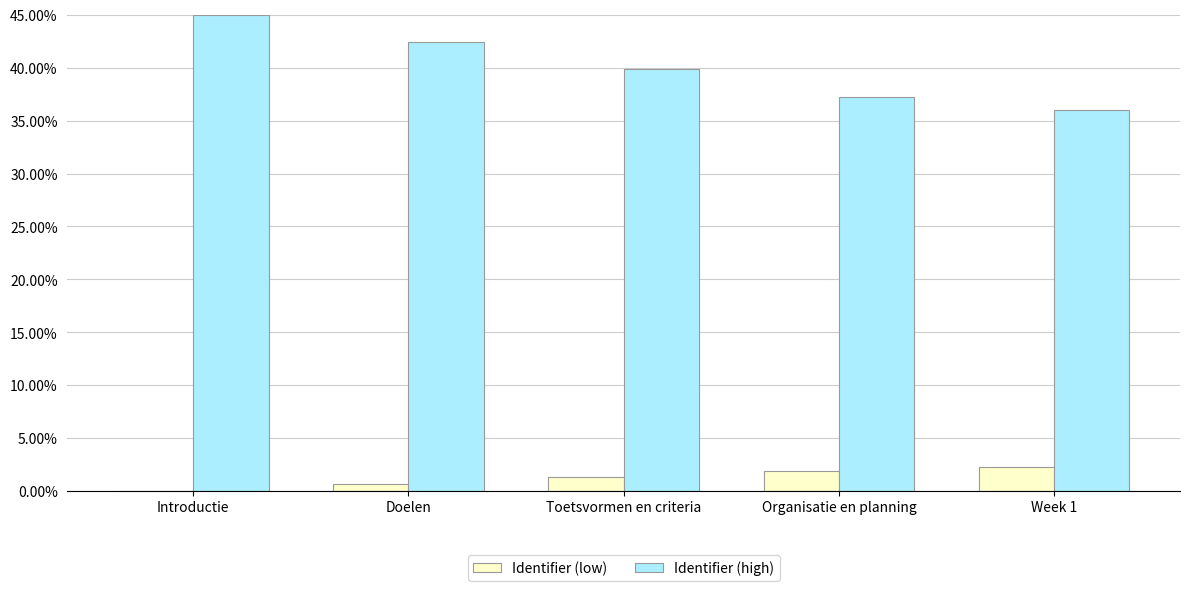

Which series changed the most between Doelen and Week 1?

Identifier (high)